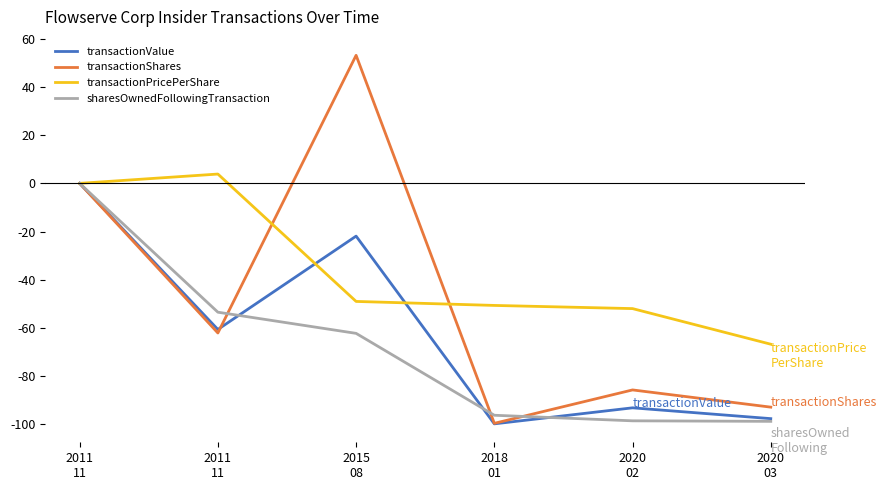

Read the transactionPricePerShare value at 2020
02.

-52.0